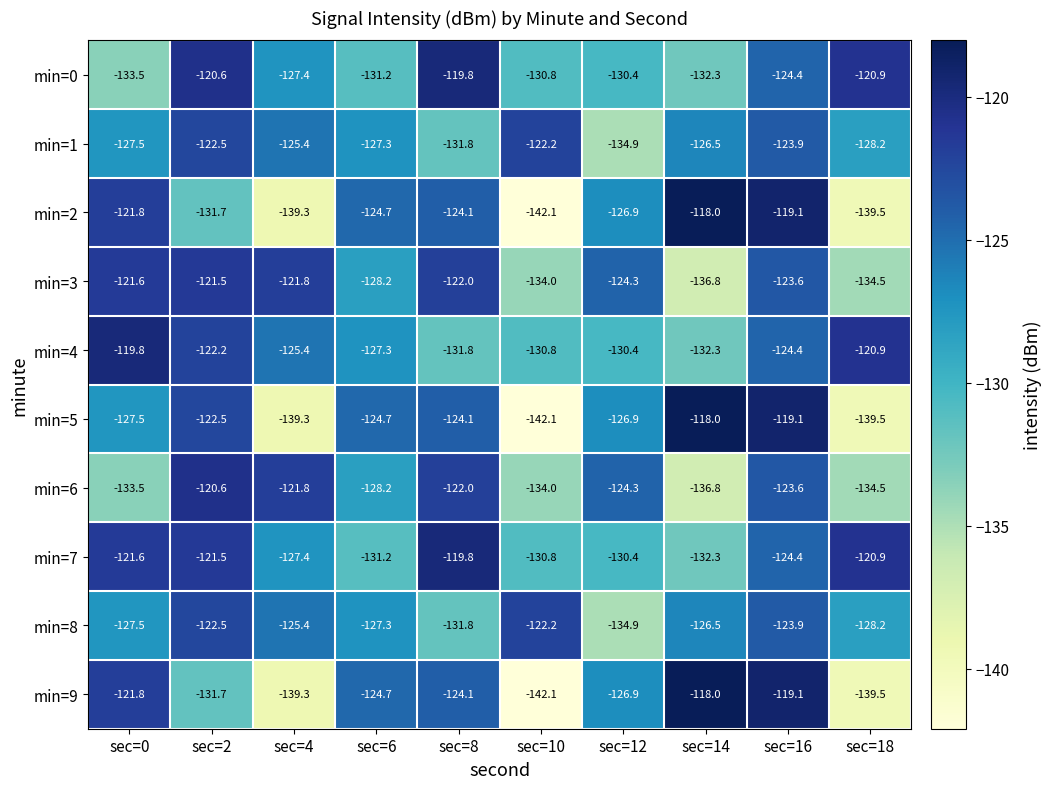

What is the smallest value displayed?

-142.1